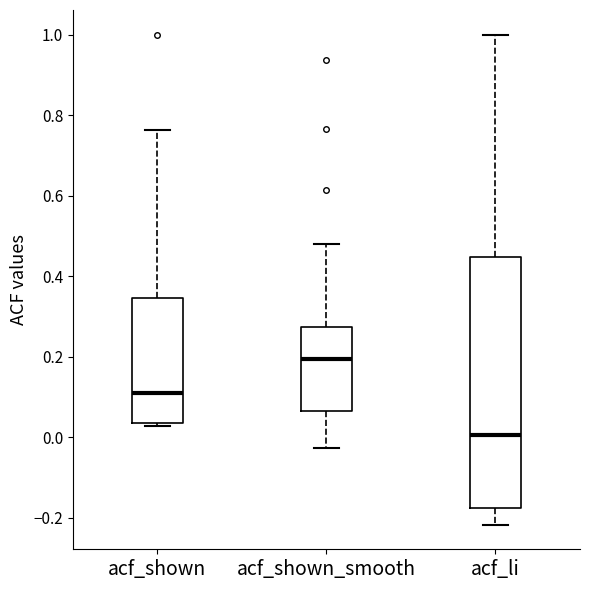

Which box's median line is the highest?

acf_shown_smooth